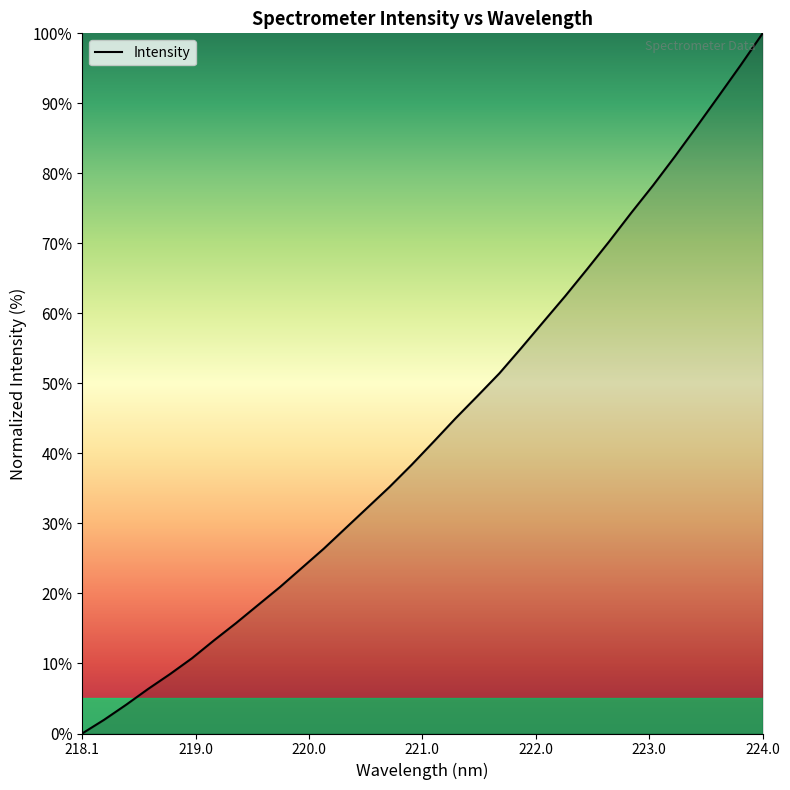

What is the greatest value displayed?

100.0